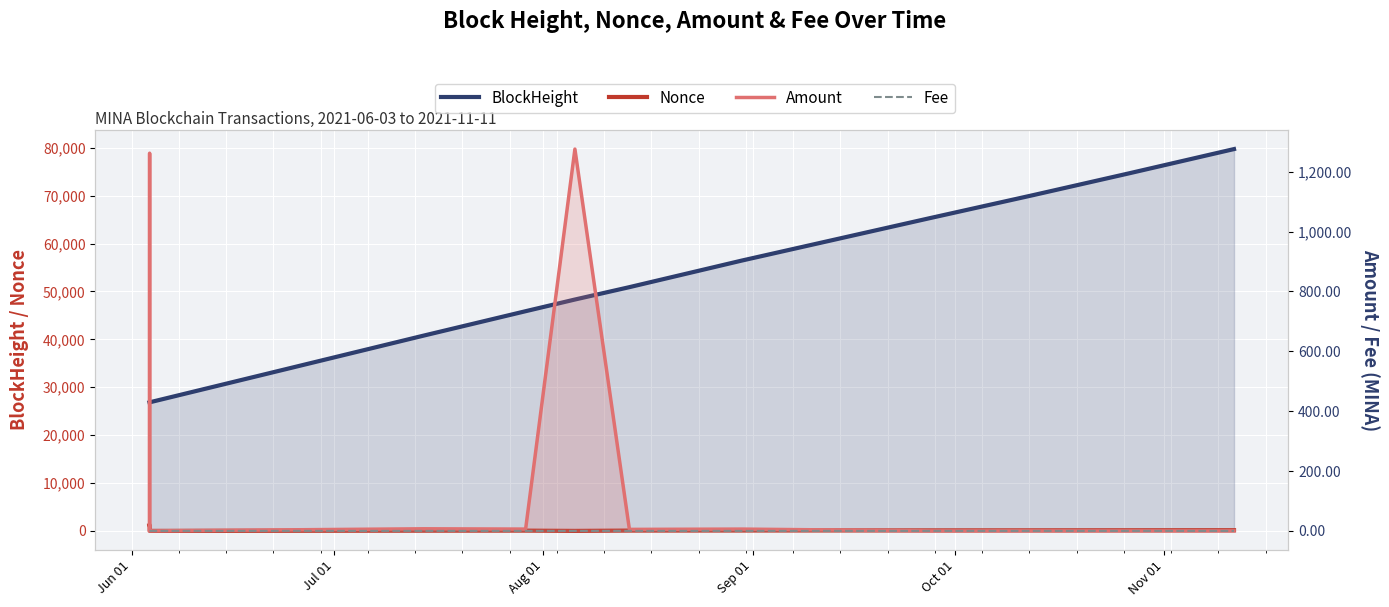

At which category does the chart reach its minimum across all series?

Aug 01